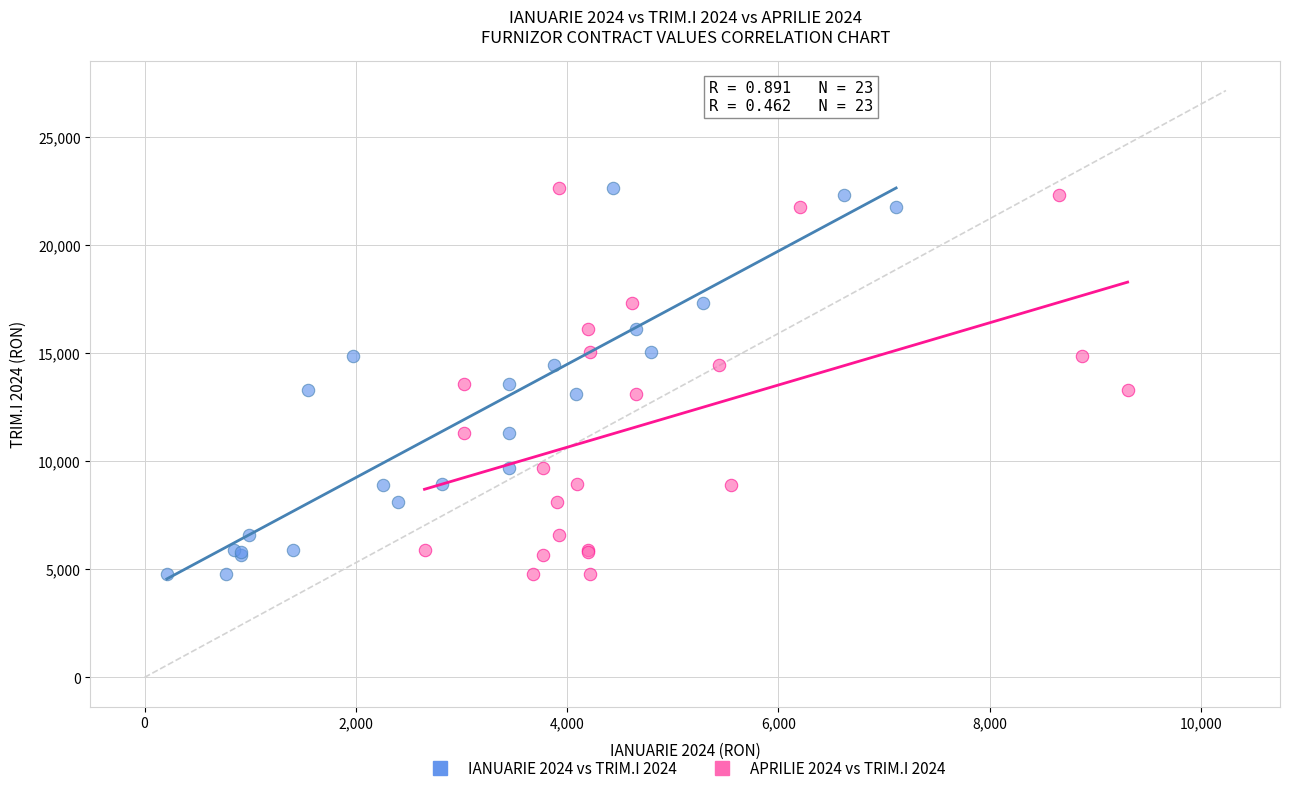

What are all the series names shown in the legend?

IANUARIE 2024 vs TRIM.I 2024, APRILIE 2024 vs TRIM.I 2024